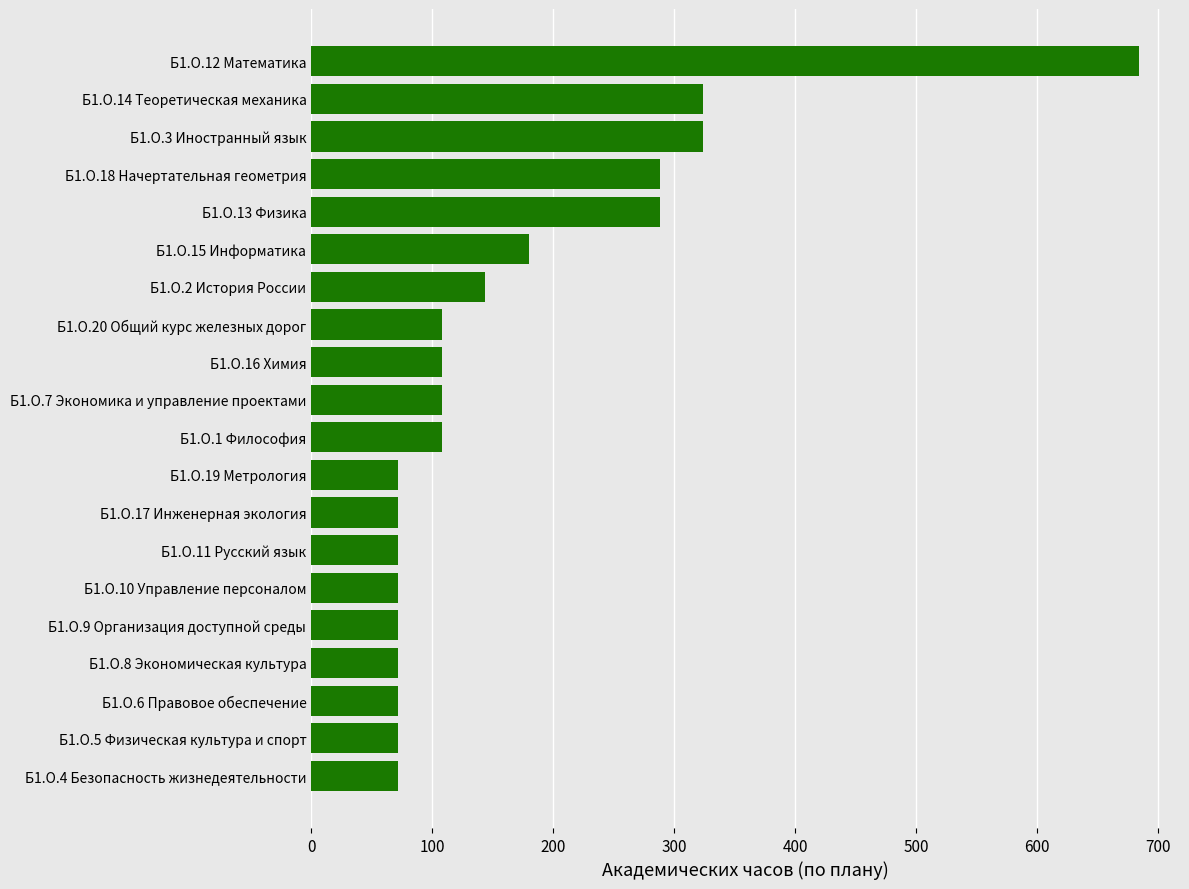

Approximately how many times larger is the value at Б1.О.13 Физика compared to Б1.О.4 Безопасность жизнедеятельности?

4.0